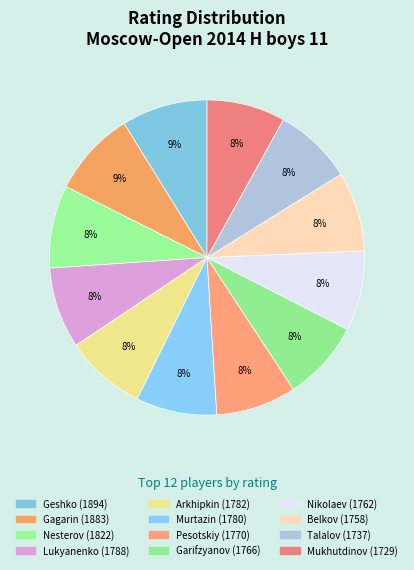

How many slices are in this pie chart?

12